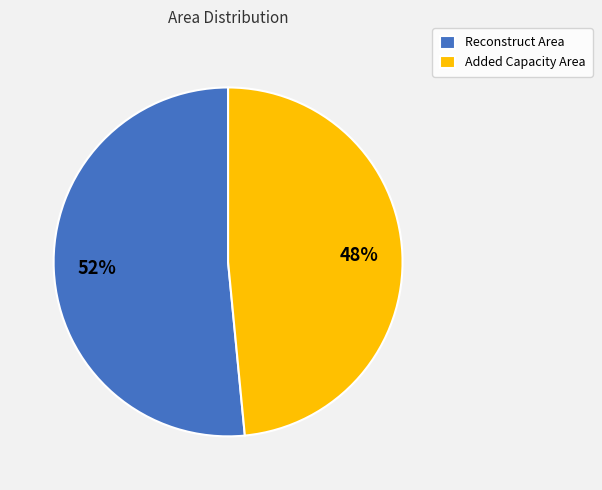

To the nearest percent, what is the average slice percentage?

50%